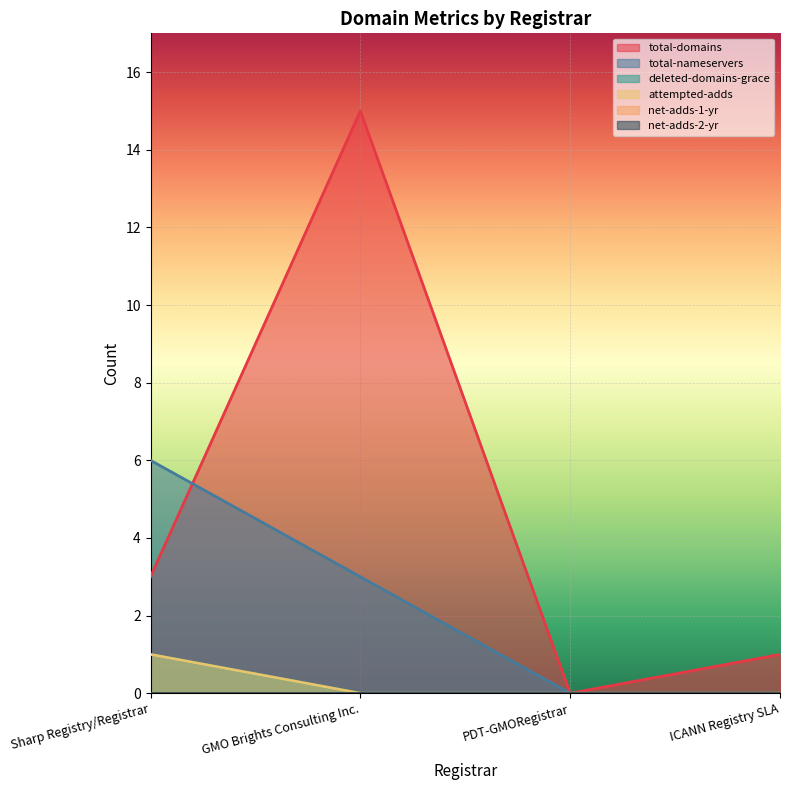

True or false: attempted-adds and total-nameservers cross at least once.

False